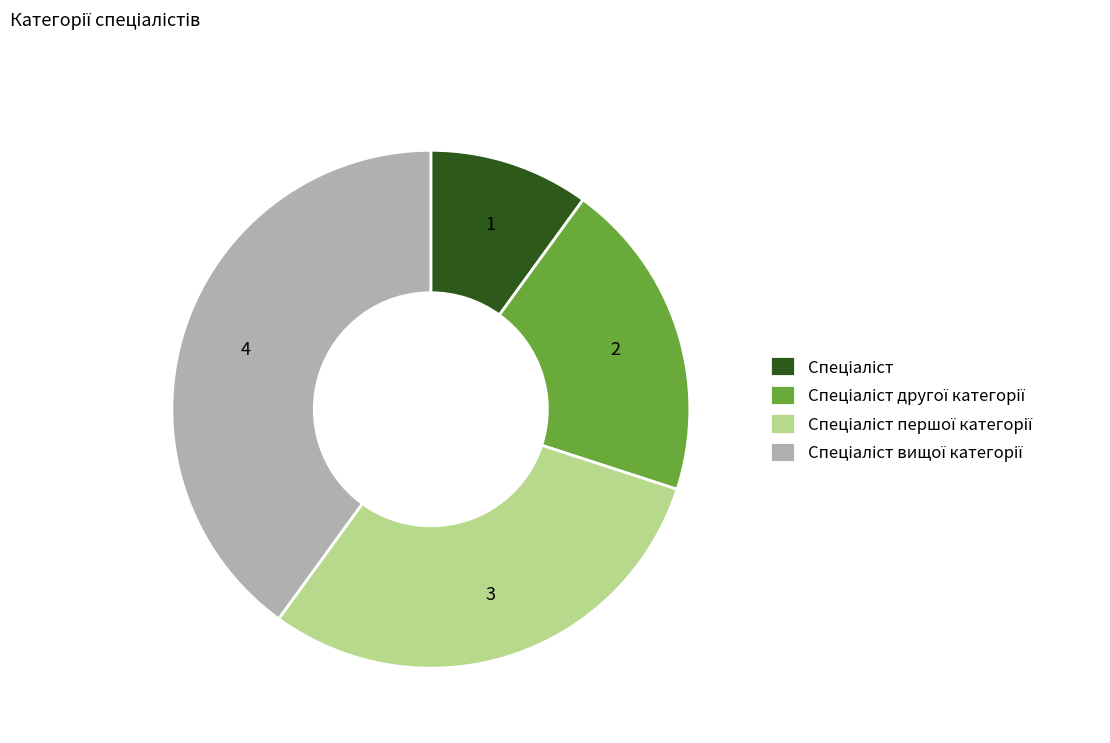

Is there any slice that represents more than half of the pie?

No